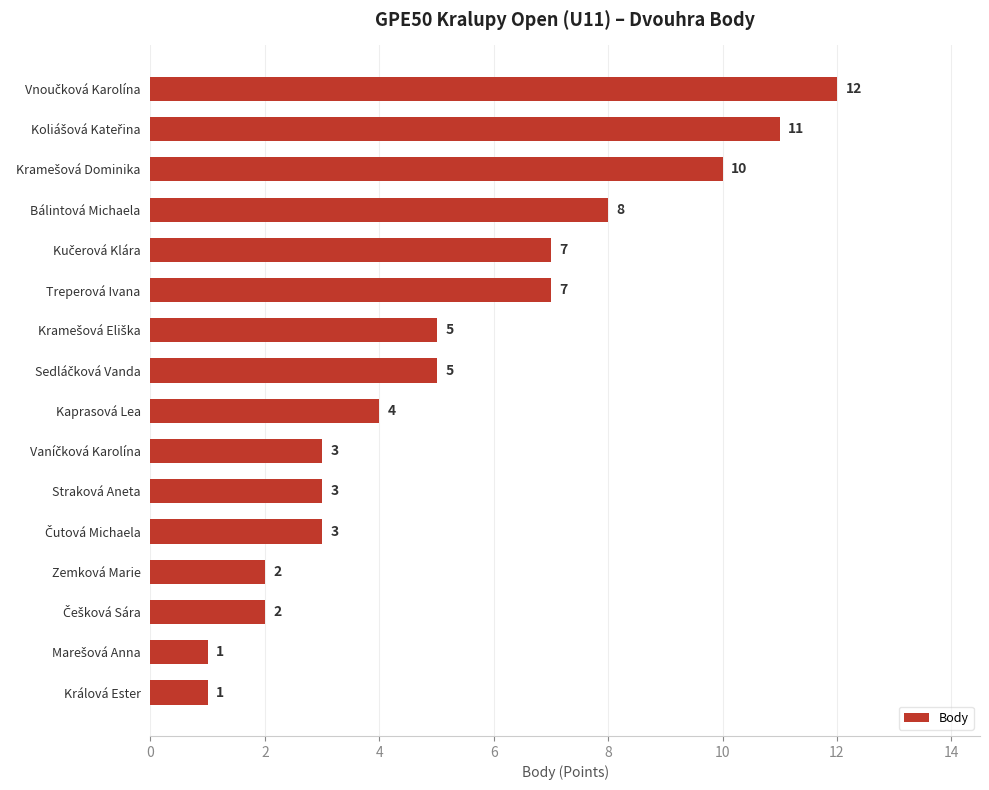

What is the sum of all values?

84